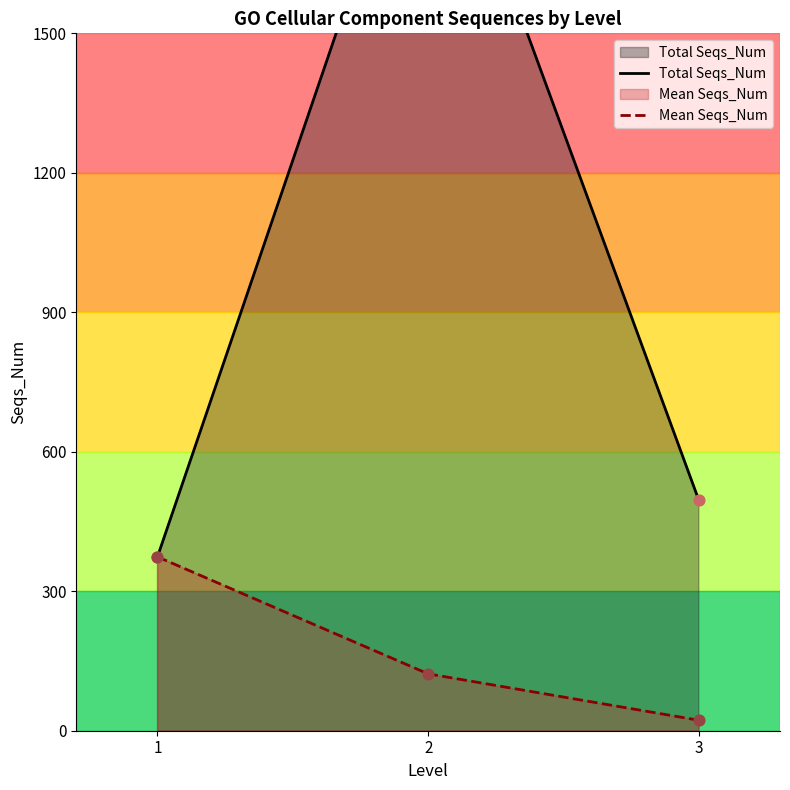

What are all the series names shown in the legend?

Total Seqs_Num, Mean Seqs_Num